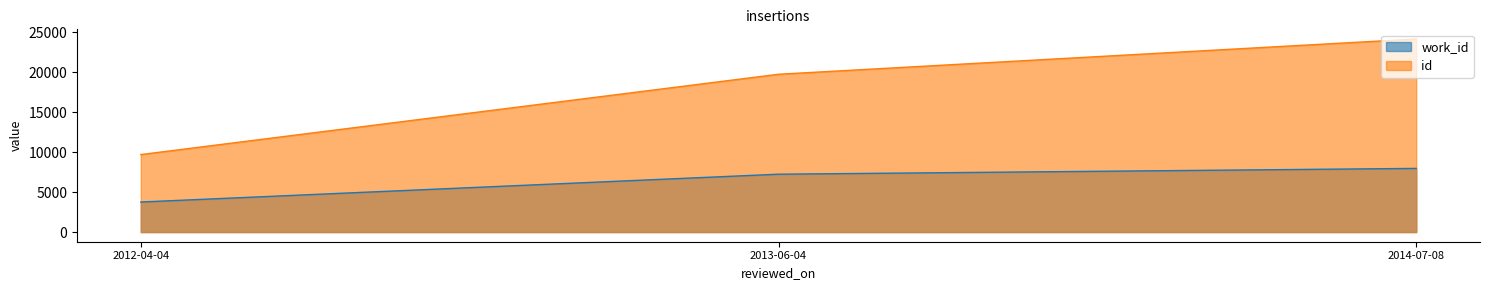

At 2014-07-08, list the series in order from smallest to largest.

work_id, id